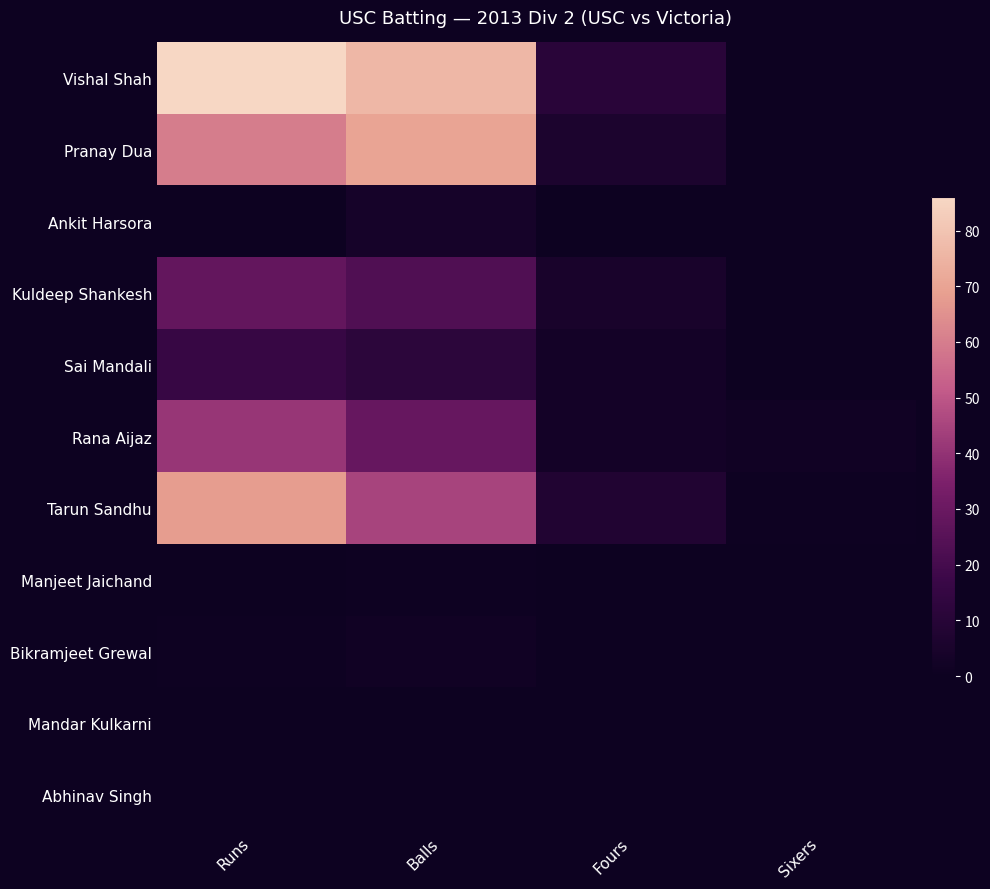

At how many categories does at least one series exceed 7?

3